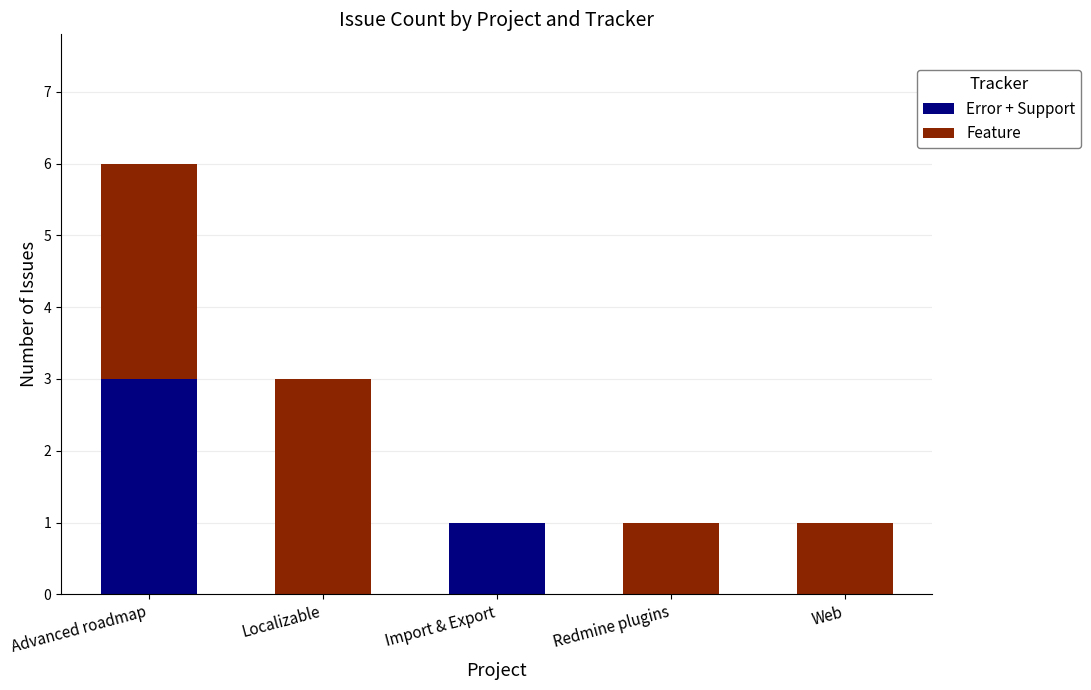

Count the number of categories in the chart.

5